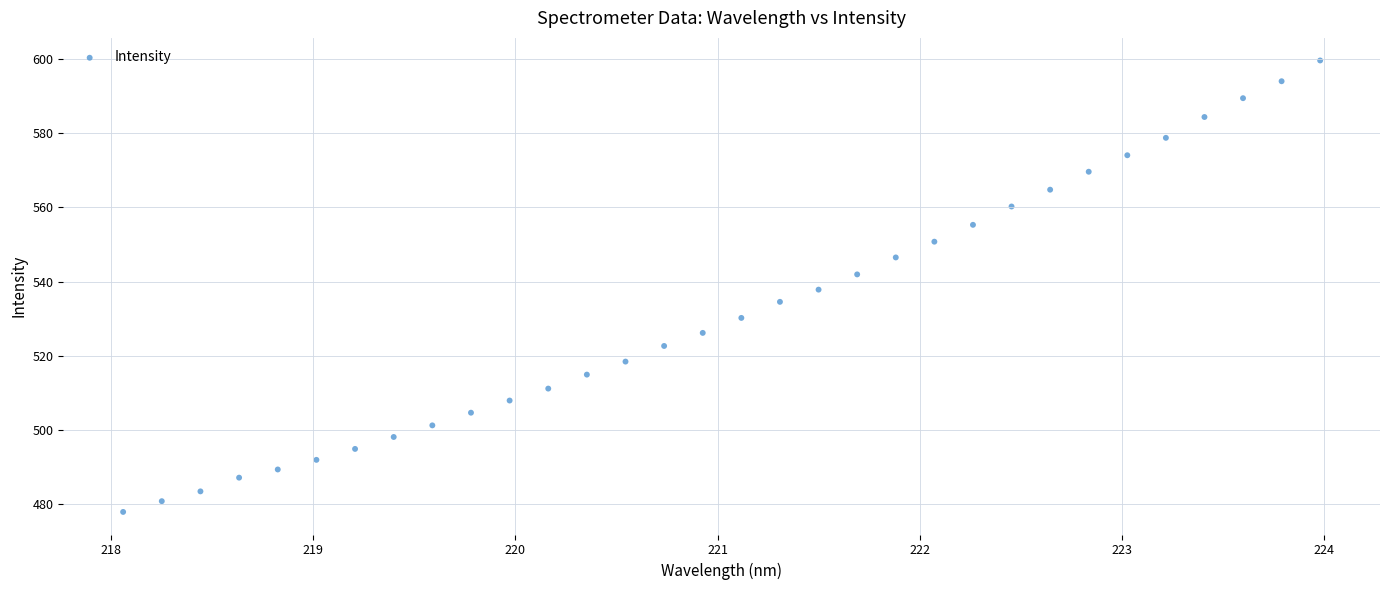

What is the range of Y values (max minus min)?

121.6